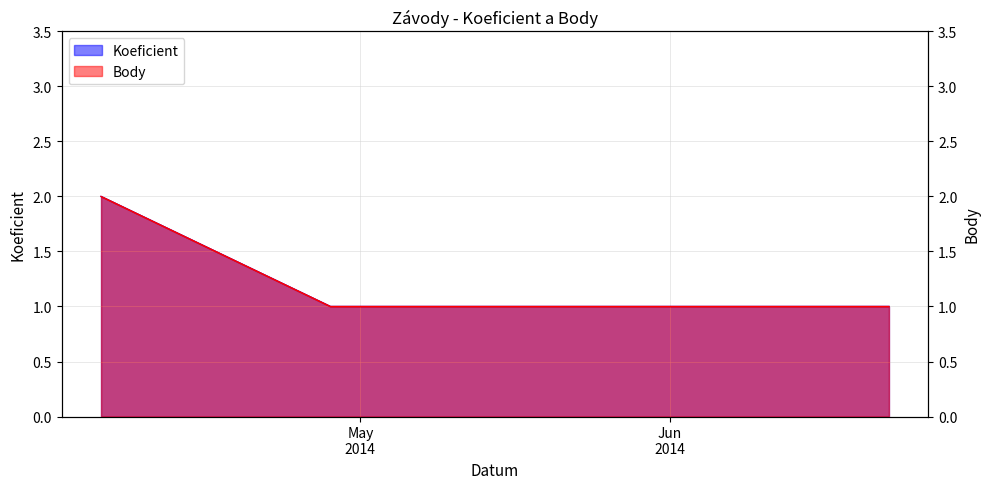

True or false: Body and Koeficient cross at least once.

False